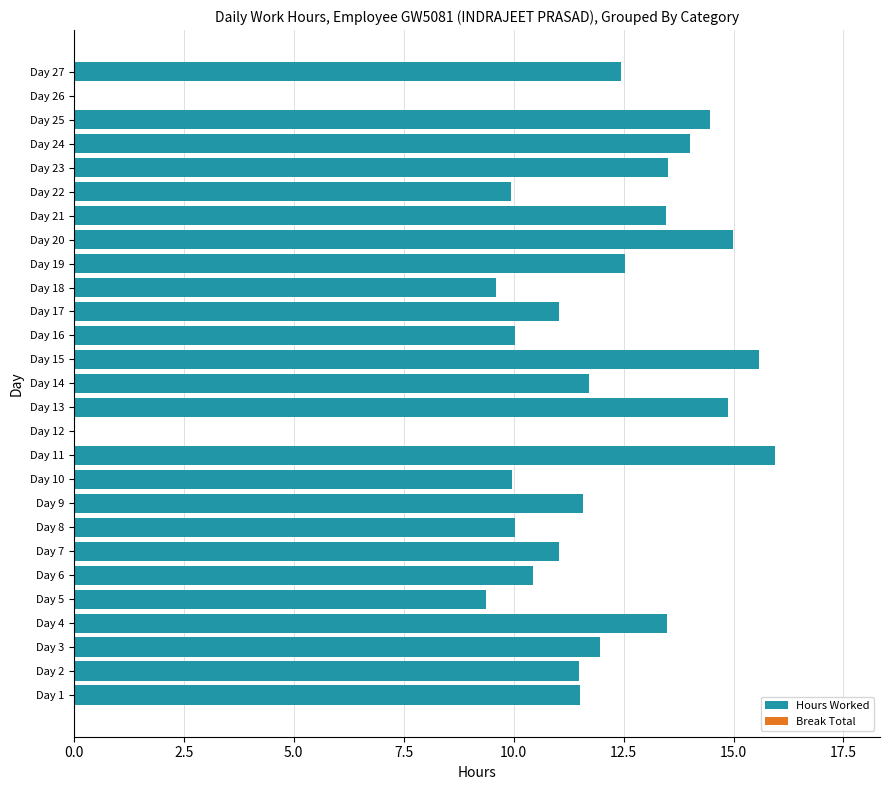

How many series are shown in this chart?

1